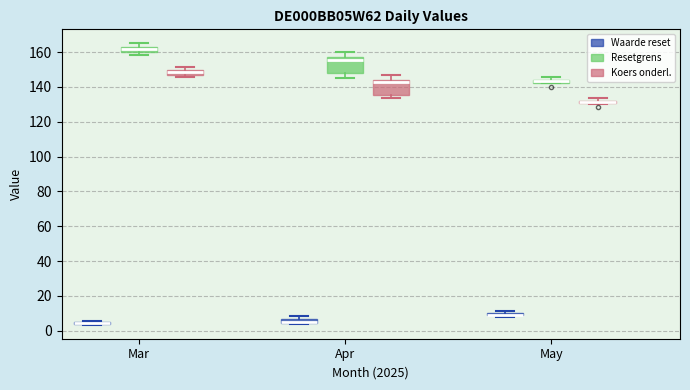

Where is the upper edge of the box for Mar (Resetgrens) on the y-axis? The values are not printed on the chart, so give them approximately, as read against the axis.

164